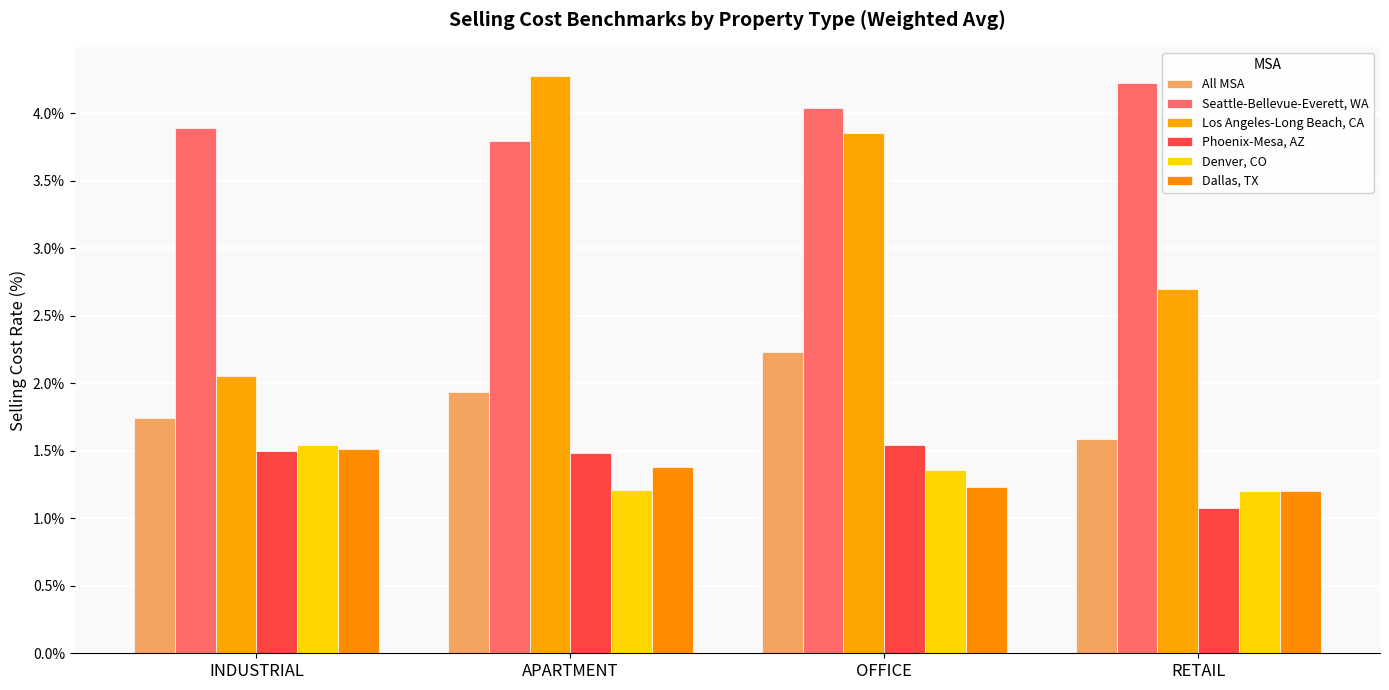

How many bars are there in each group?

6